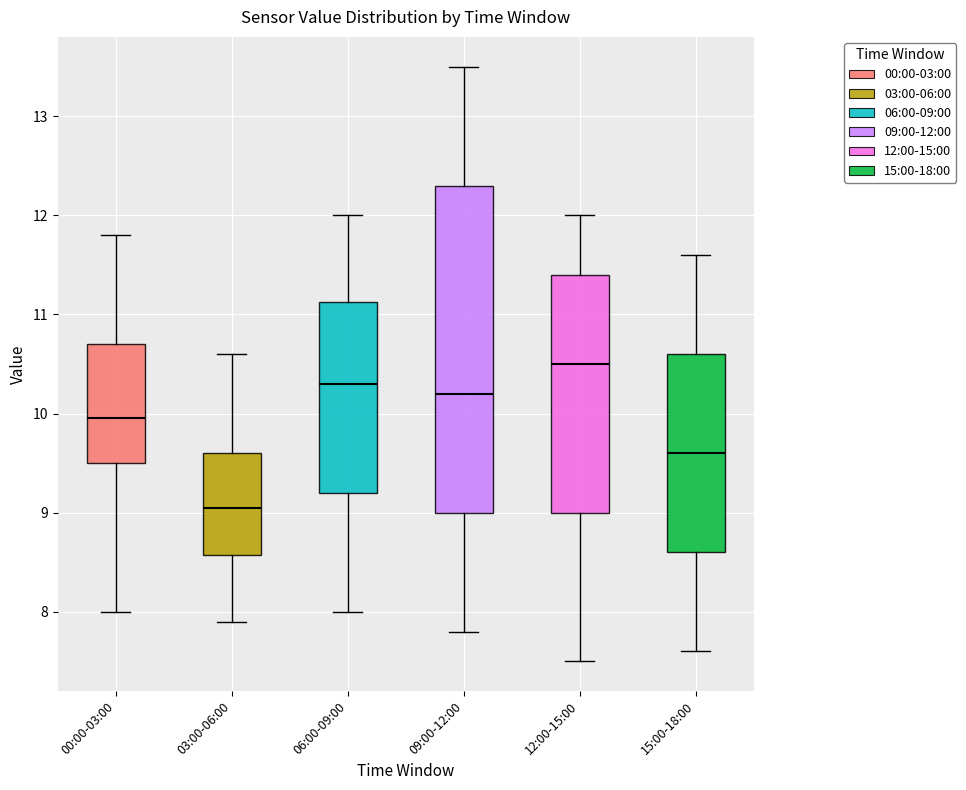

Where does the median line of the box for 03:00-06:00 sit on the y-axis? The values are not printed on the chart, so give them approximately, as read against the axis.

9.1